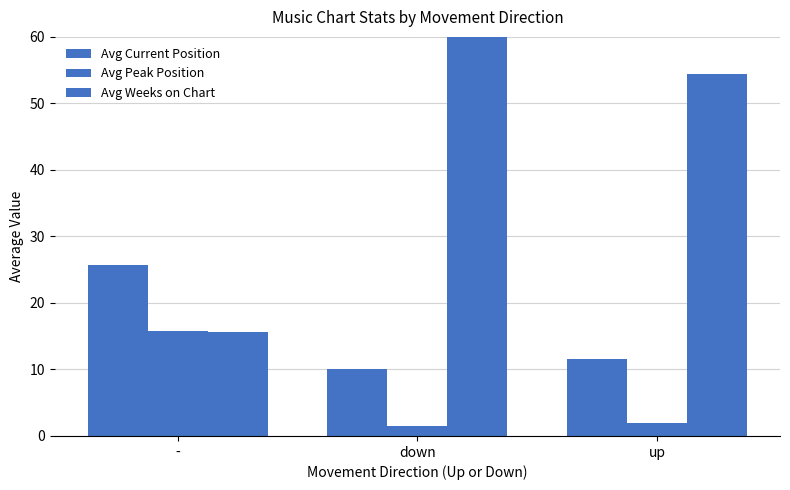

At which category is the sum across all series the highest?

down